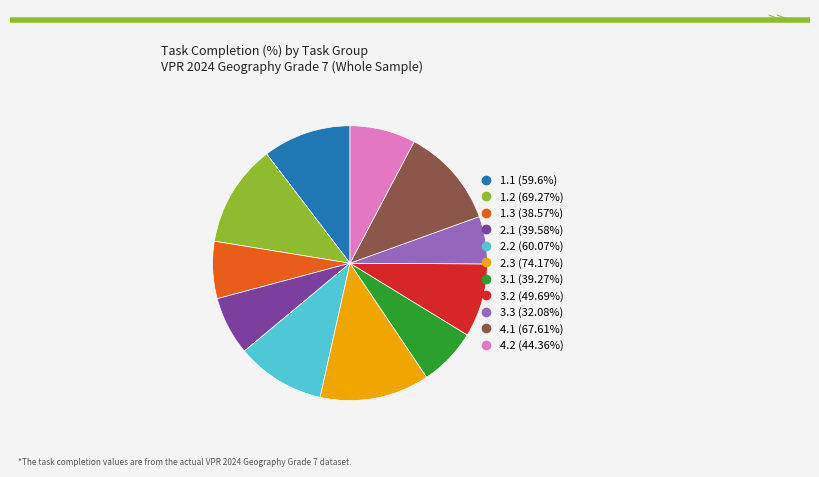

What is the ratio of the value at 2.3 to the value at 4.1?

1.1